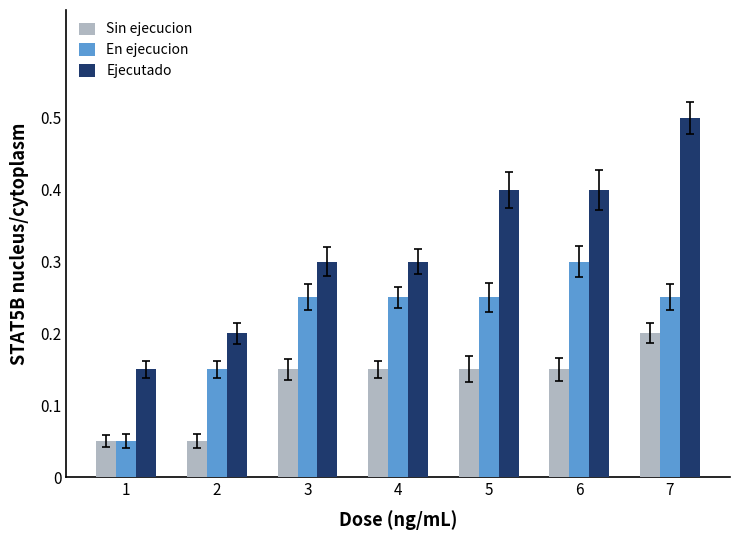

What is the sum of all Sin ejecucion values?

0.9